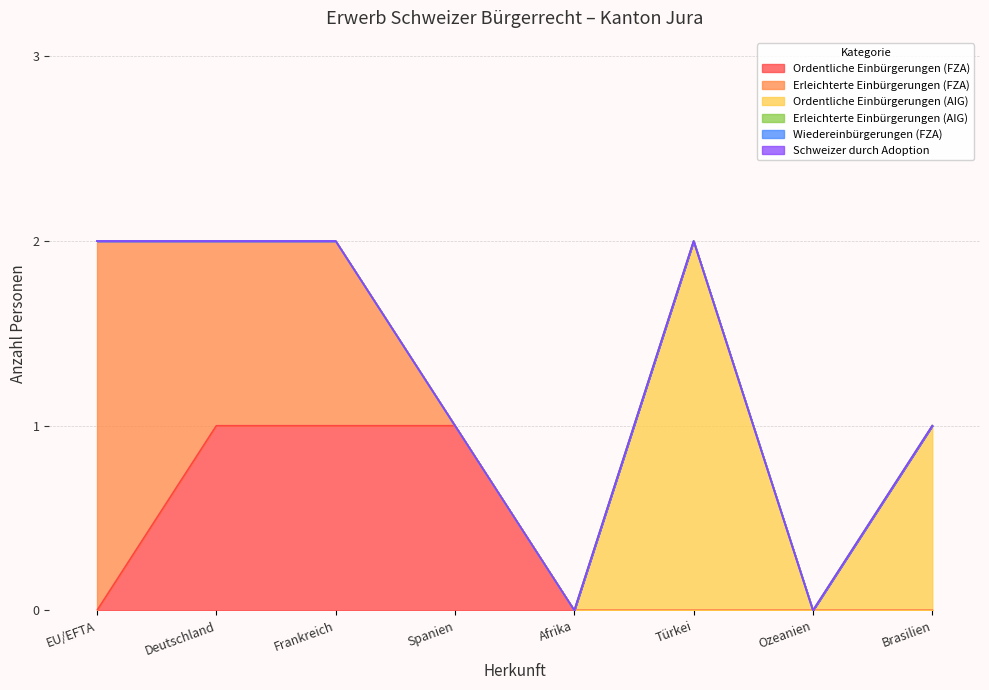

What position from the left is Deutschland?

2